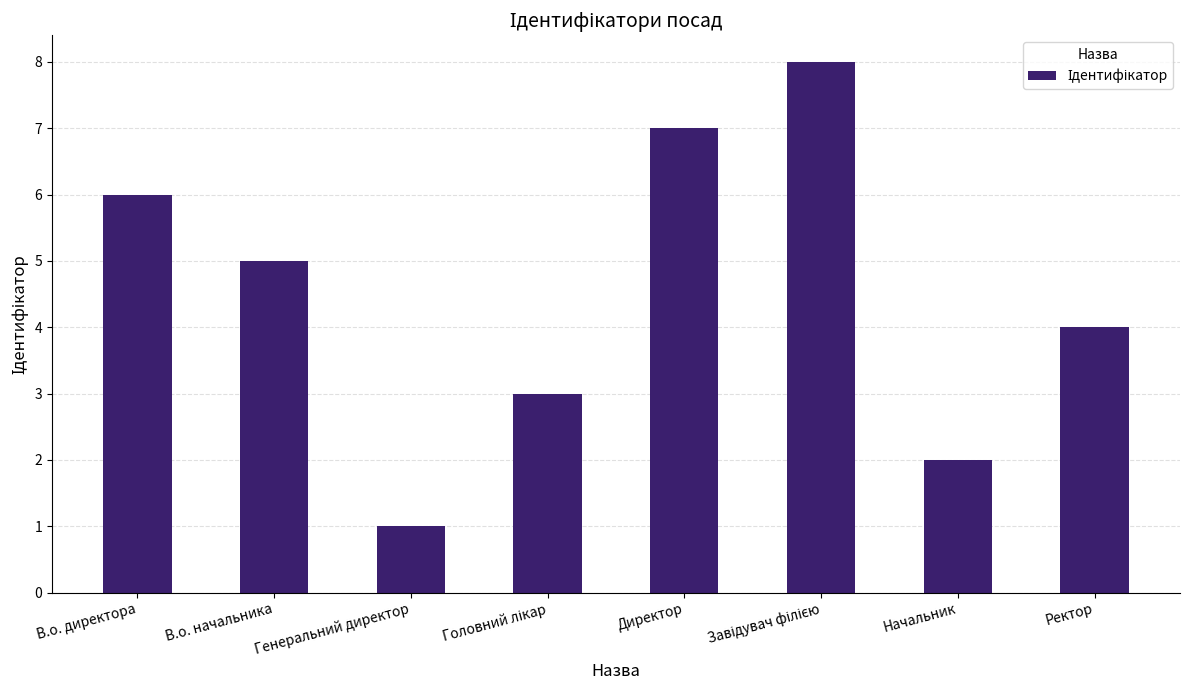

How many categories are shown in the chart?

8